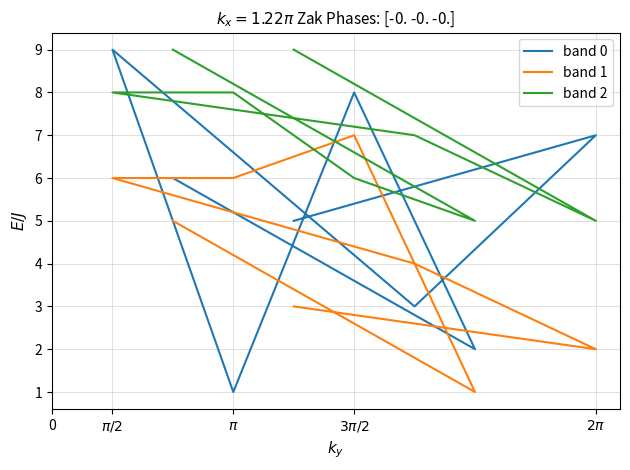

What is the difference between the second highest and minimum values in the band 1 series?

5